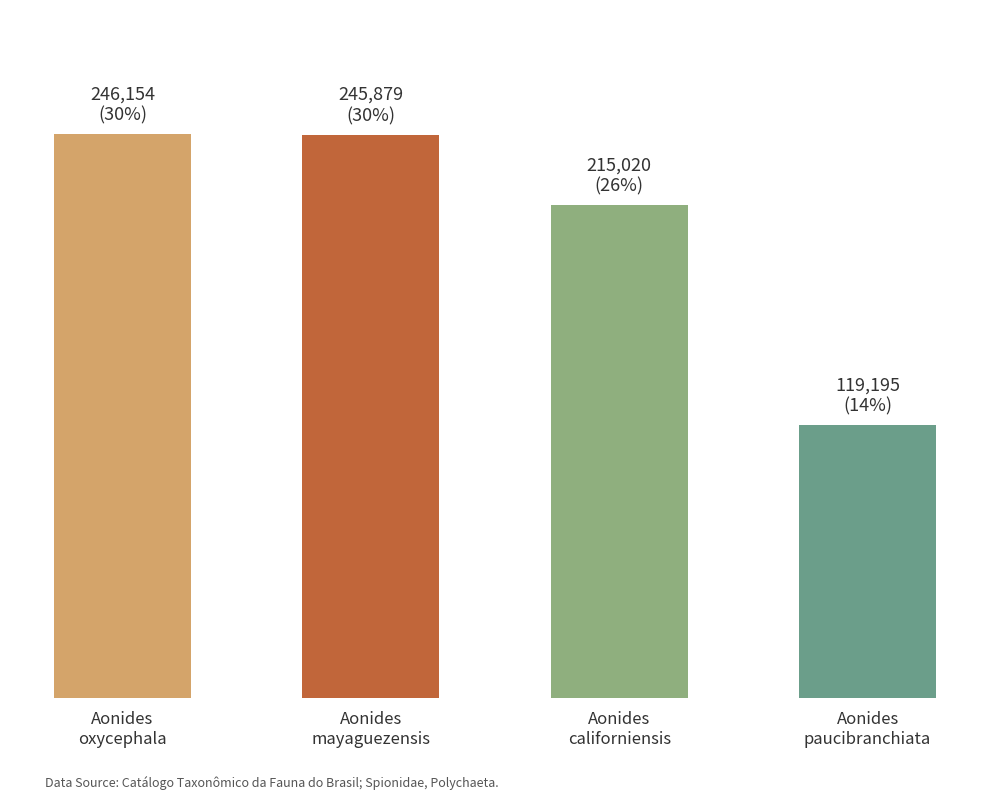

Where is the data nearest to the value 182674?

Aonides
californiensis